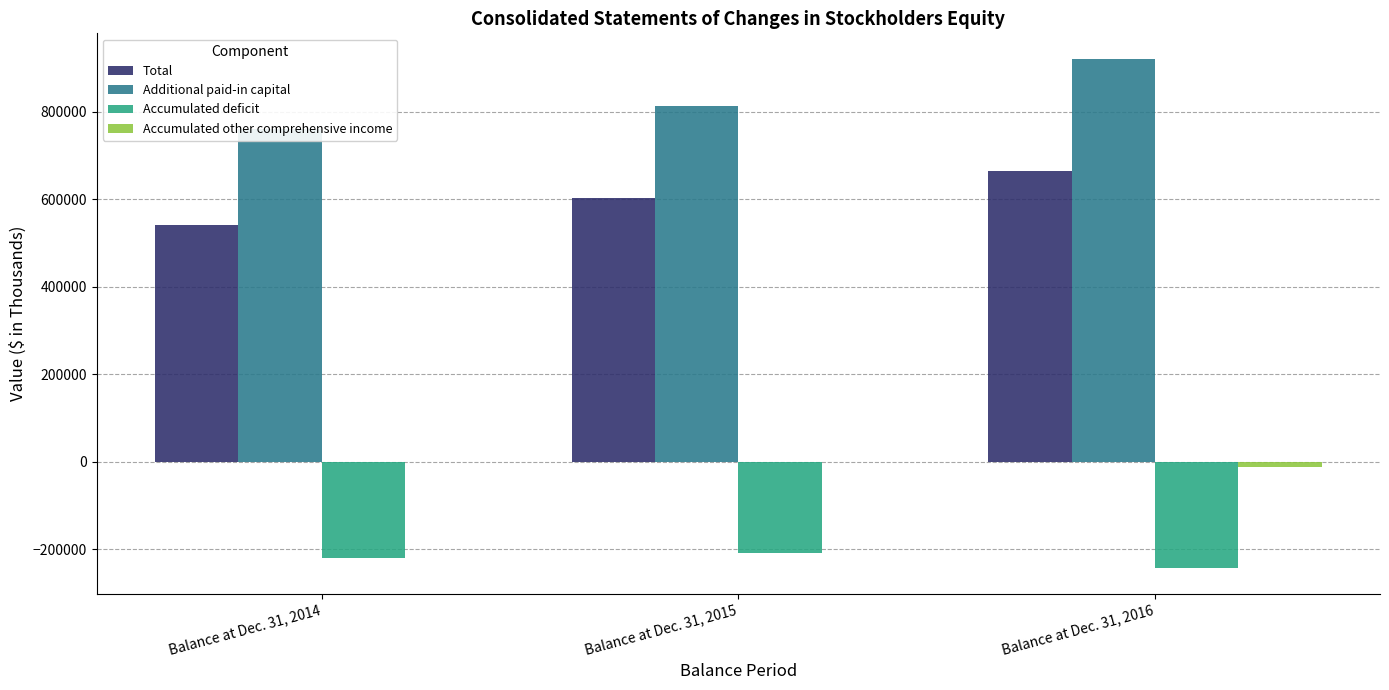

Reading left to right, list all the values displayed in this chart.

Total: Balance at Dec. 31, 2014=540255	Balance at Dec. 31, 2015=603025	Balance at Dec. 31, 2016=664211
Additional paid-in capital: Balance at Dec. 31, 2014=761026	Balance at Dec. 31, 2015=812782	Balance at Dec. 31, 2016=921365
Accumulated deficit: Balance at Dec. 31, 2014=-220410	Balance at Dec. 31, 2015=-209352	Balance at Dec. 31, 2016=-243970
Accumulated other comprehensive income: Balance at Dec. 31, 2014=-74	Balance at Dec. 31, 2015=-119	Balance at Dec. 31, 2016=-12901